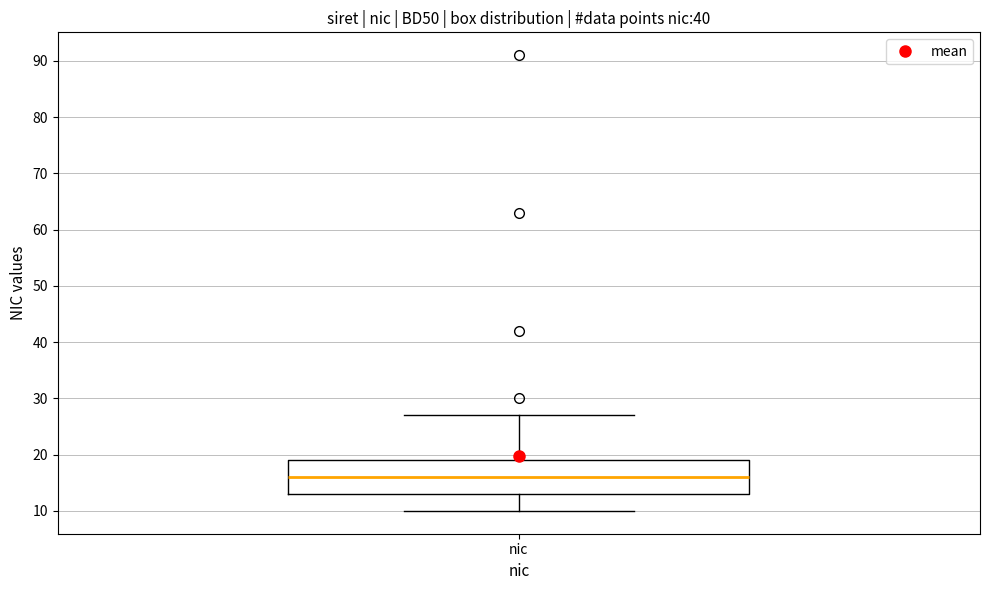

Where does the median line of the box for nic sit on the y-axis? The values are not printed on the chart, so give them approximately, as read against the axis.

16